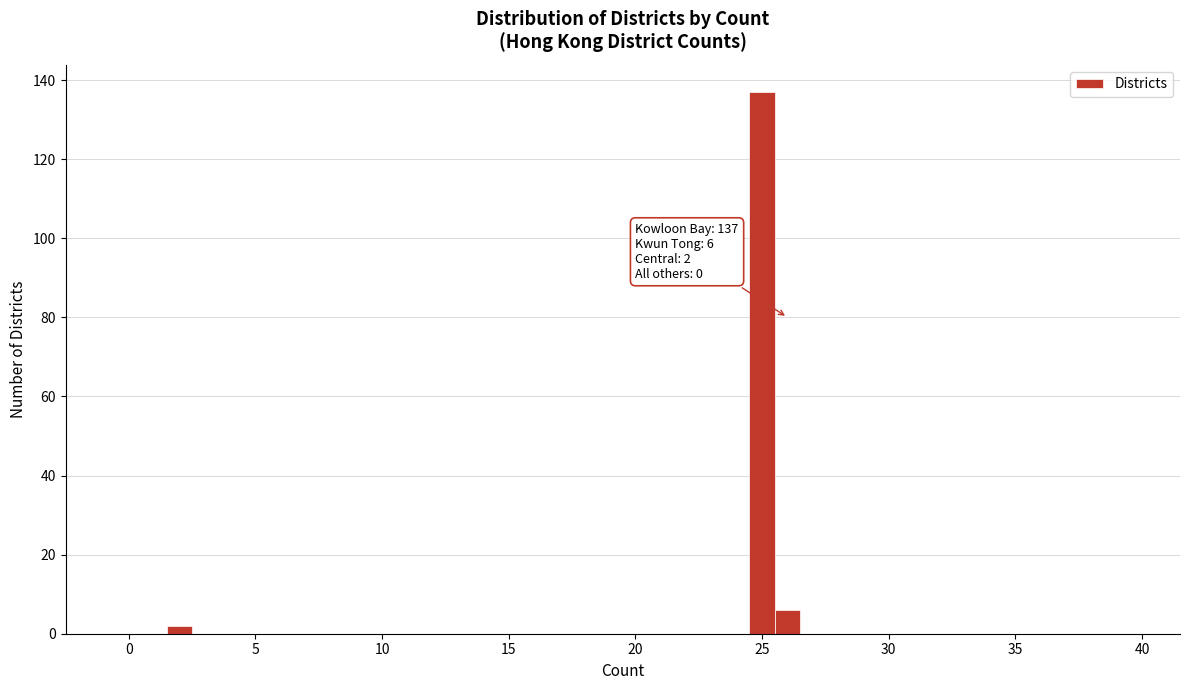

Around what value on the x-axis is the tallest bar? Give the approximate position of its centre, as read against the axis.

25.0